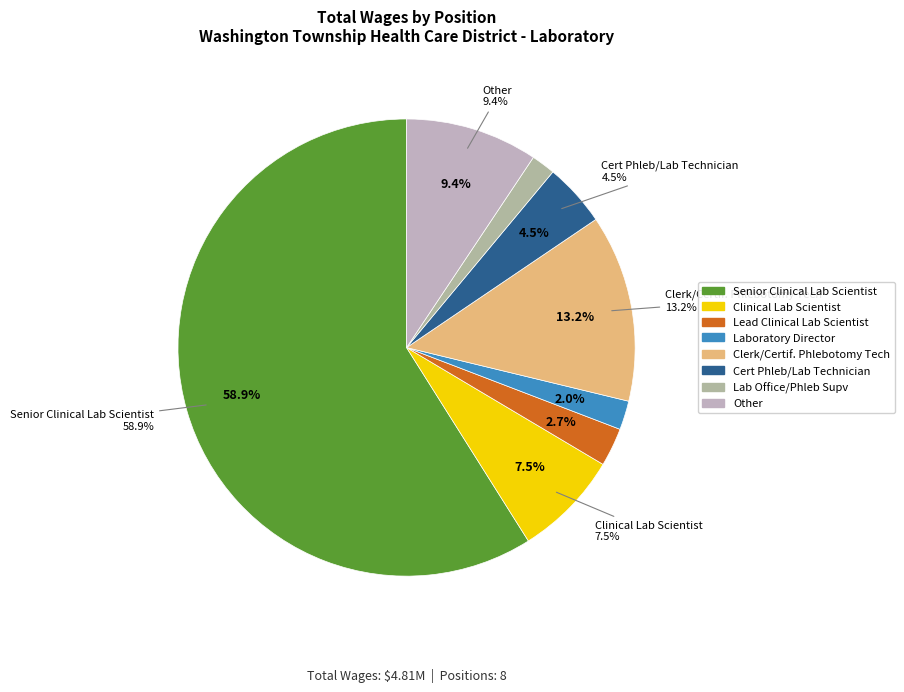

What is the largest slice in the pie chart?

Senior Clinical Lab Scientist